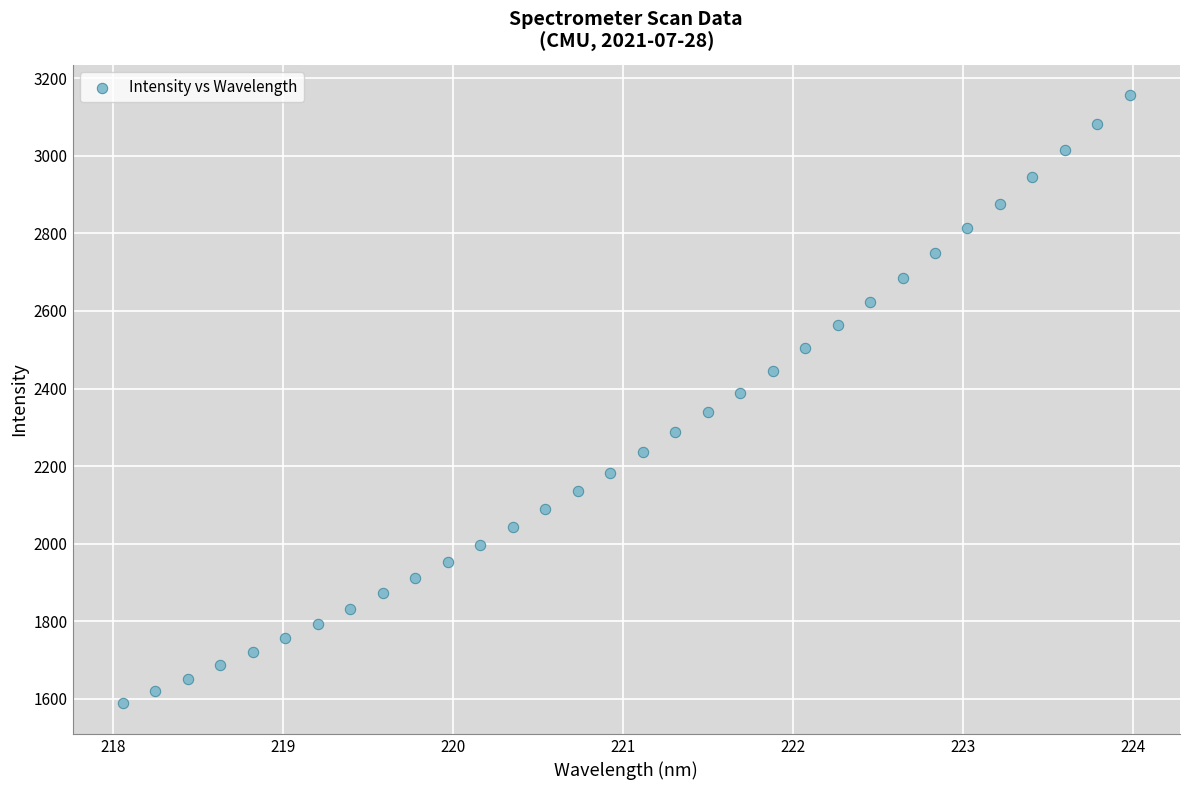

What is the range of X values (max minus min)?

5.9